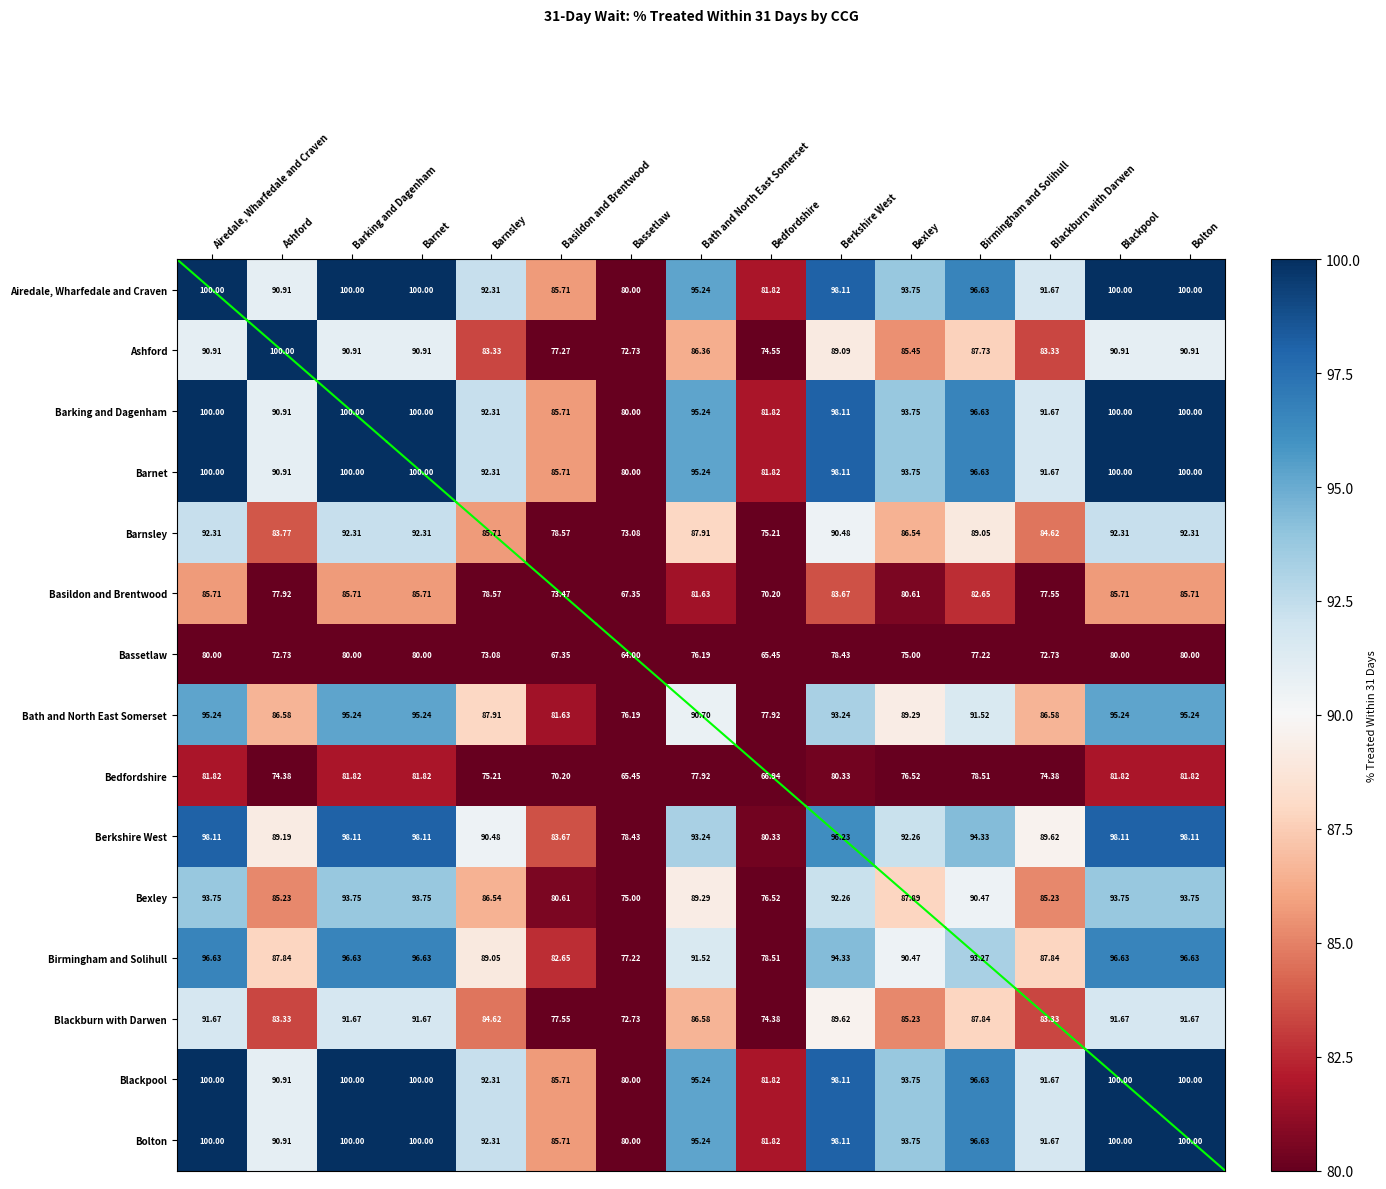

Rank the series by their maximum value, from highest to lowest.

Airedale, Wharfedale and Craven, Ashford, Barking and Dagenham, Barnet, Blackpool, Bolton, Berkshire West, Birmingham and Solihull, Bath and North East Somerset, Bexley, Barnsley, Blackburn with Darwen, Basildon and Brentwood, Bedfordshire, Bassetlaw